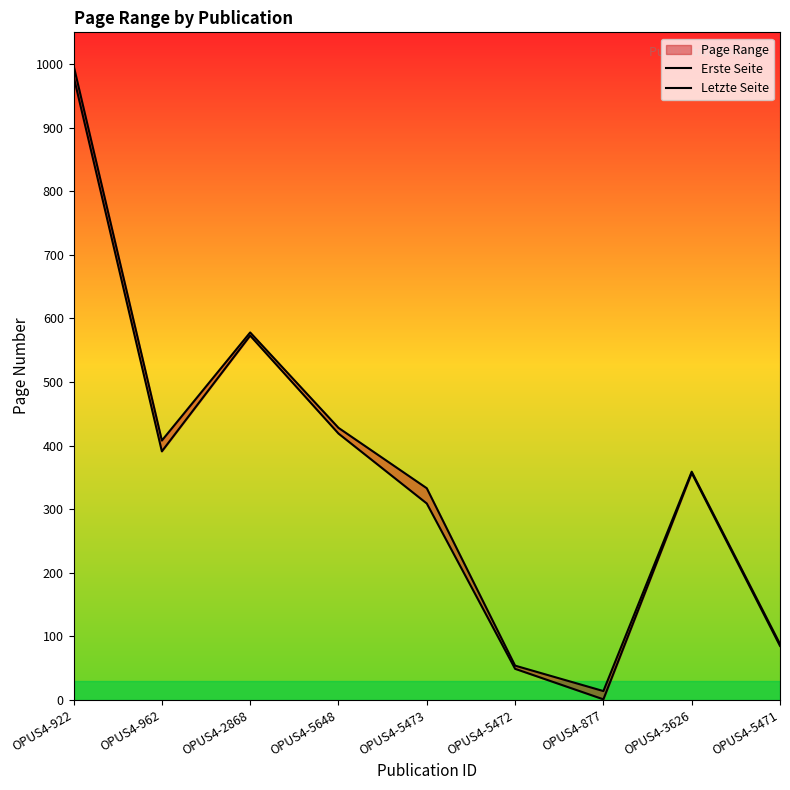

At which category does Erste Seite reach its first local peak?

OPUS4-2868